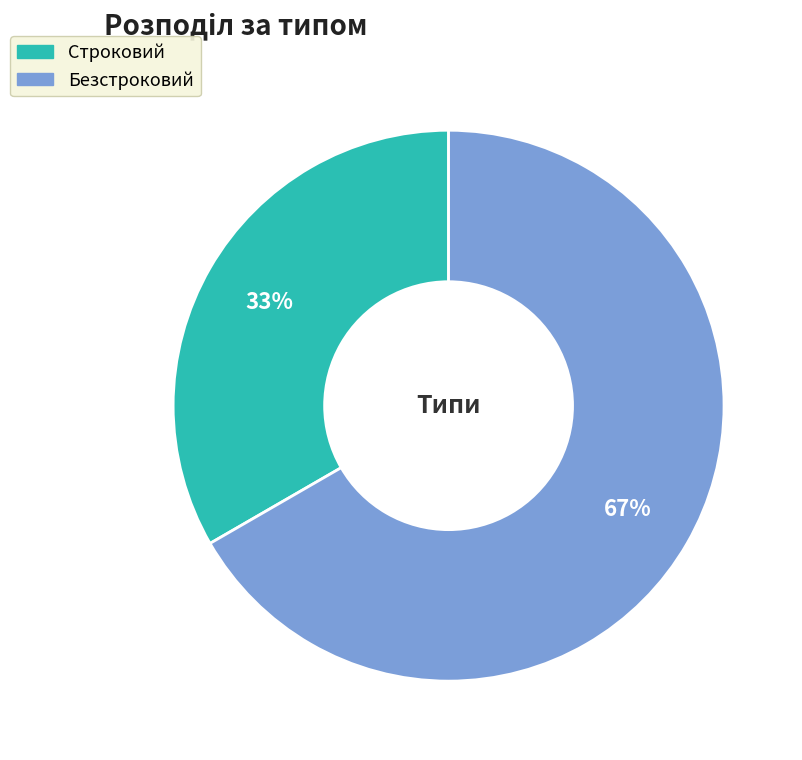

Combined, do Безстроковий and Строковий account for over 50%?

Yes